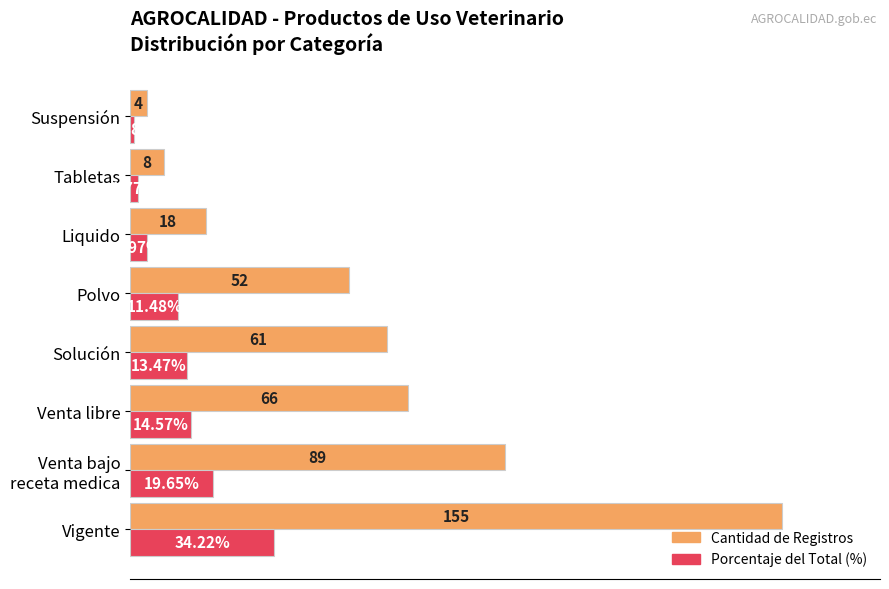

Which category has the lowest value in the Porcentaje del Total (%) series?

Suspensión